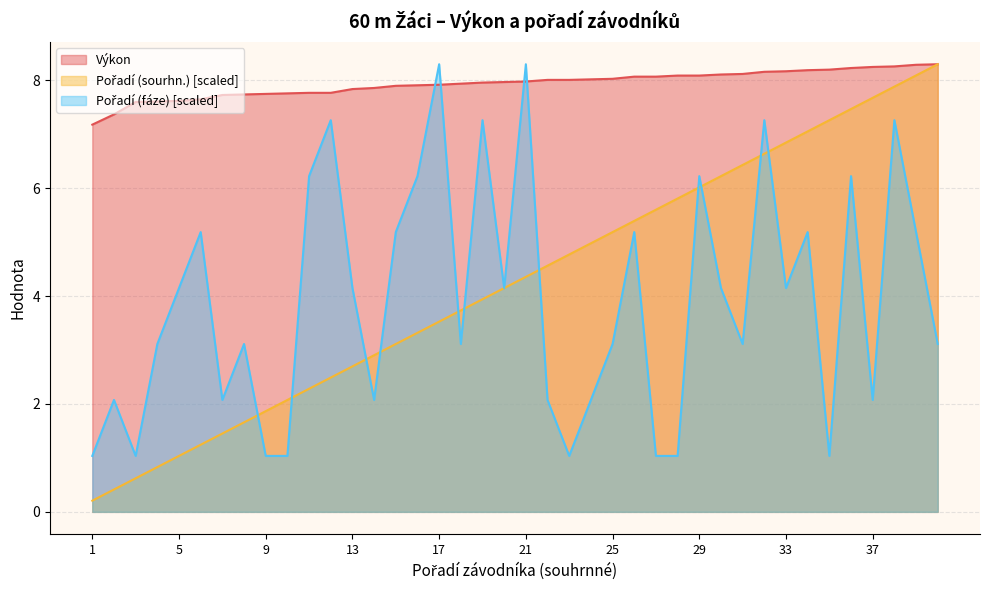

What is the minimum value for Výkon?

7.2